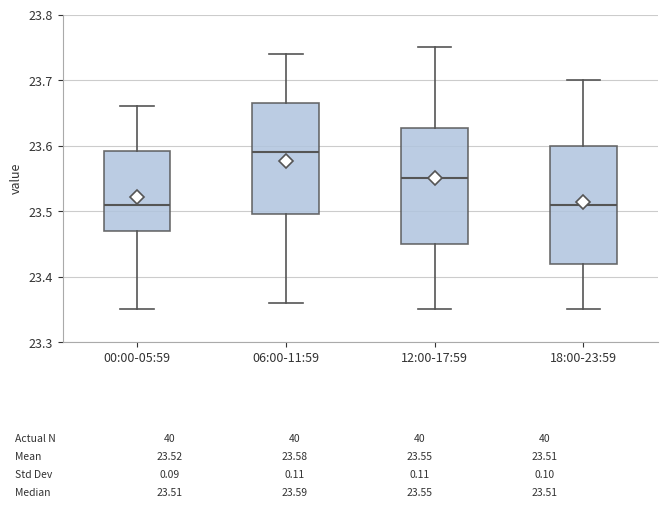

Which box's median line is the highest?

06:00-11:59